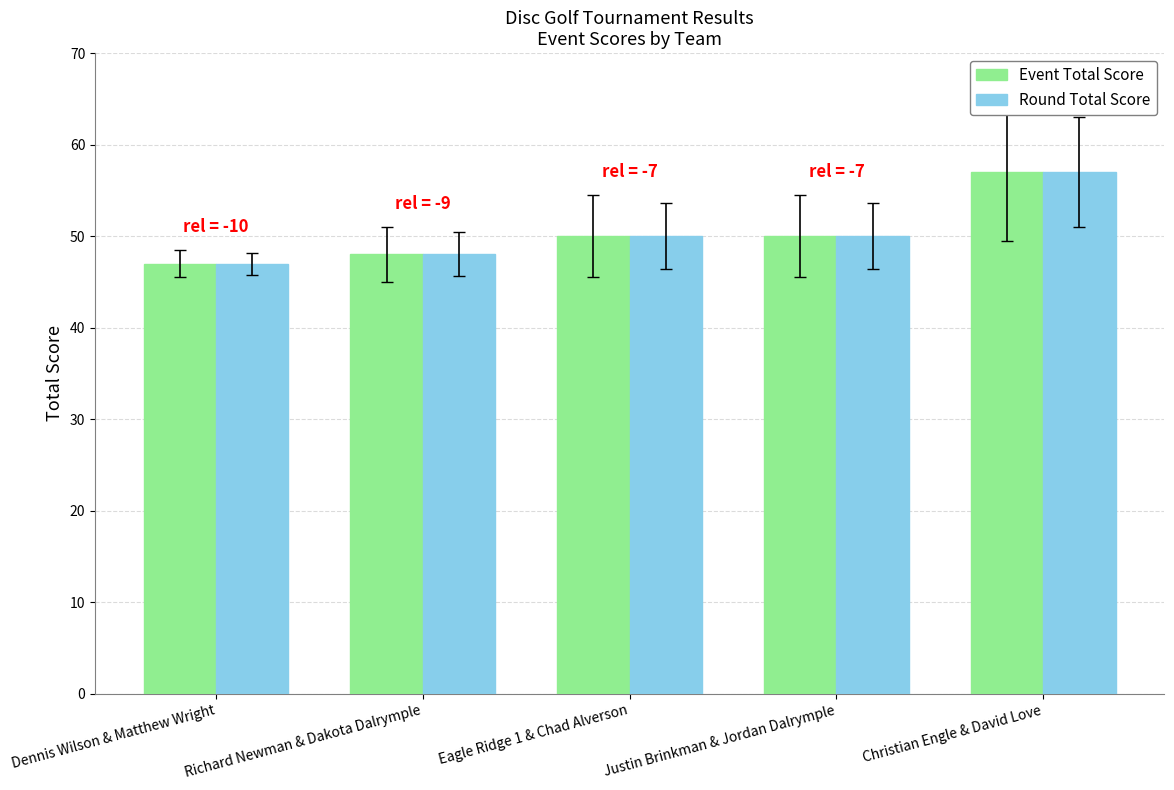

Does the chart contain stacked bars?

No